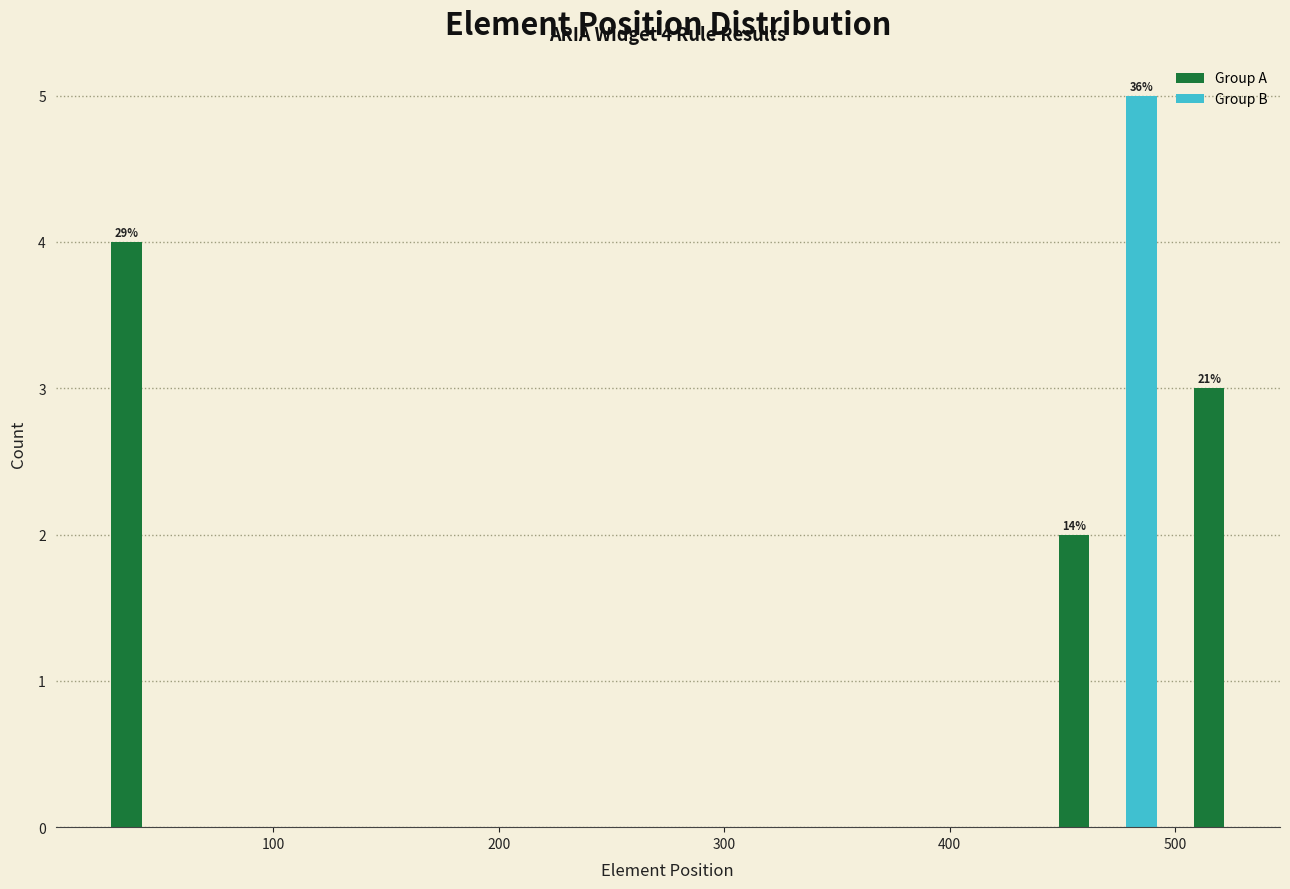

Around what value on the x-axis is the tallest bar? Give the approximate position of its centre, as read against the axis.

490